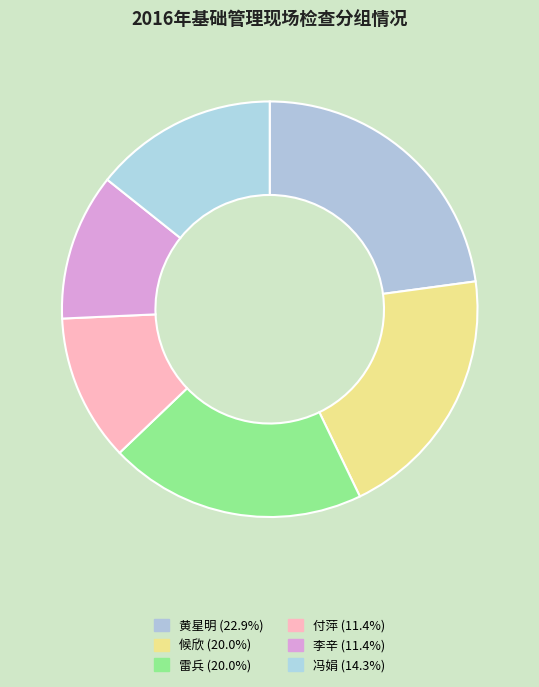

To the nearest percent, what percentage of the pie is 付萍?

11%